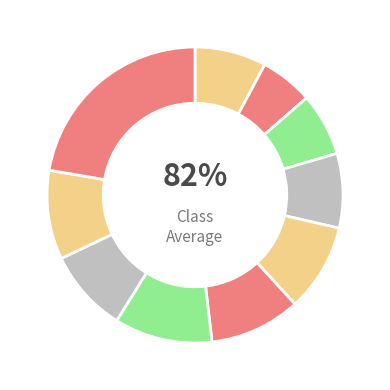

Combined, do pct45 and pct05 account for over 50%?

No